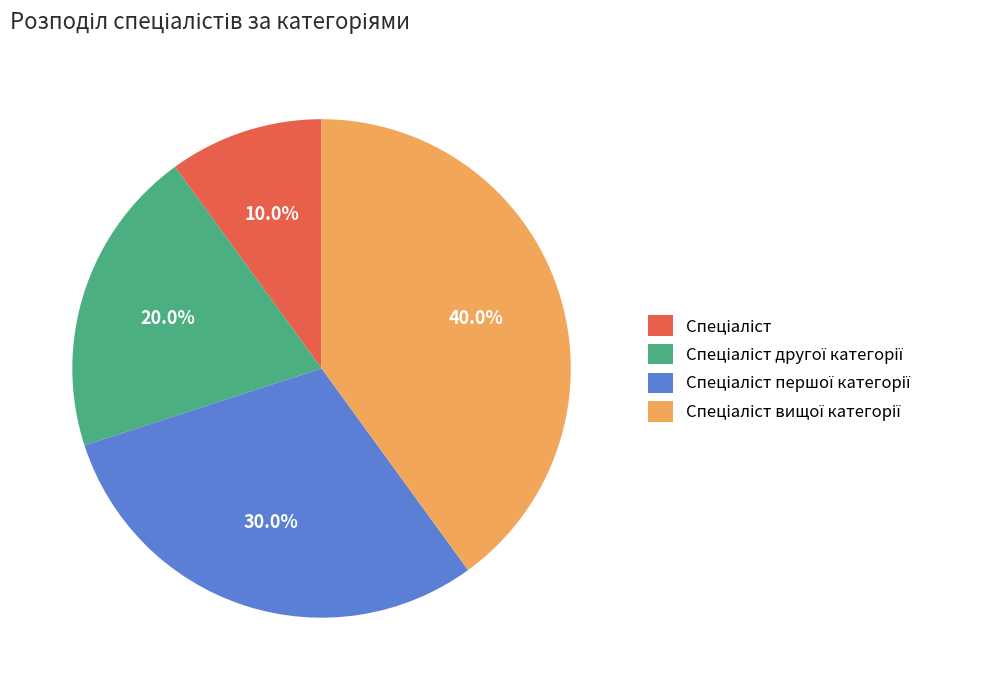

Is there any slice that represents more than half of the pie?

No